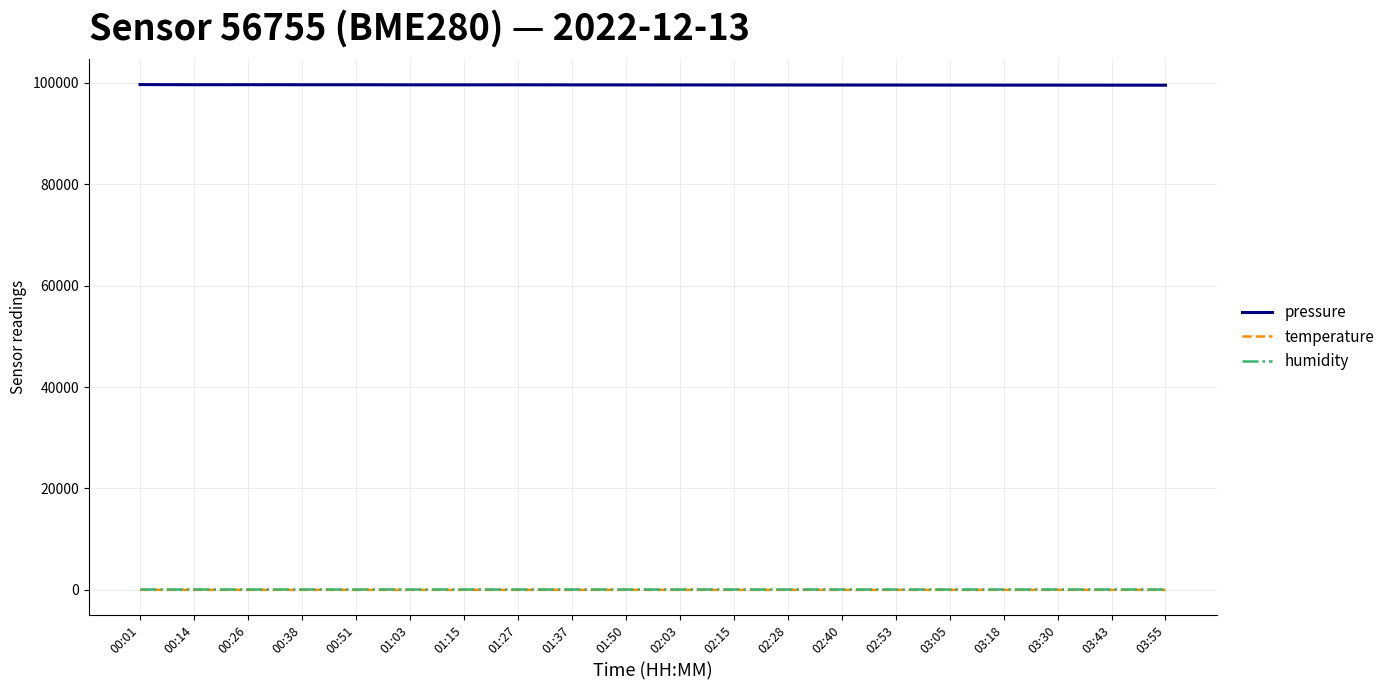

Is the value of pressure at 01:37 greater than the value of humidity at 01:27?

Yes